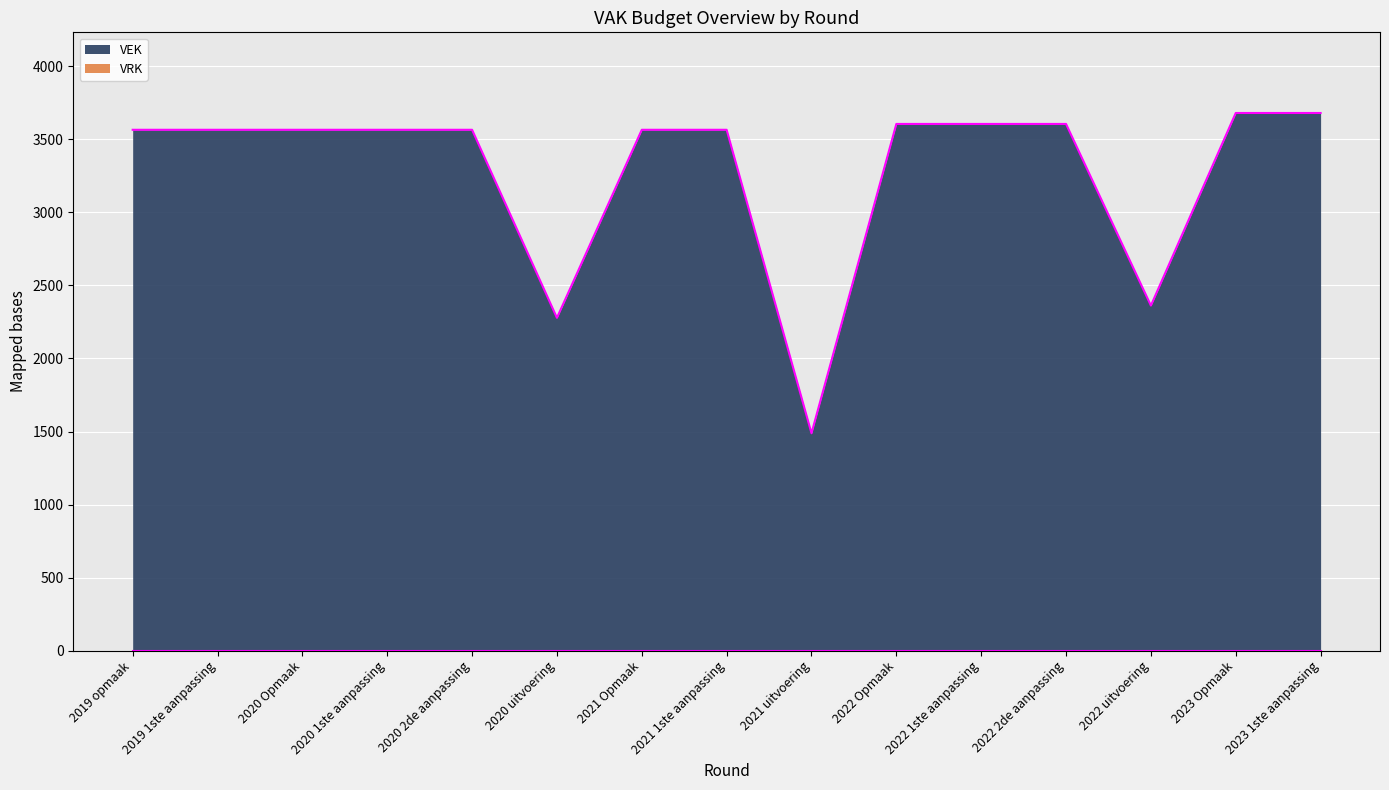

At which category does the chart reach its minimum across all series?

2021 uitvoering